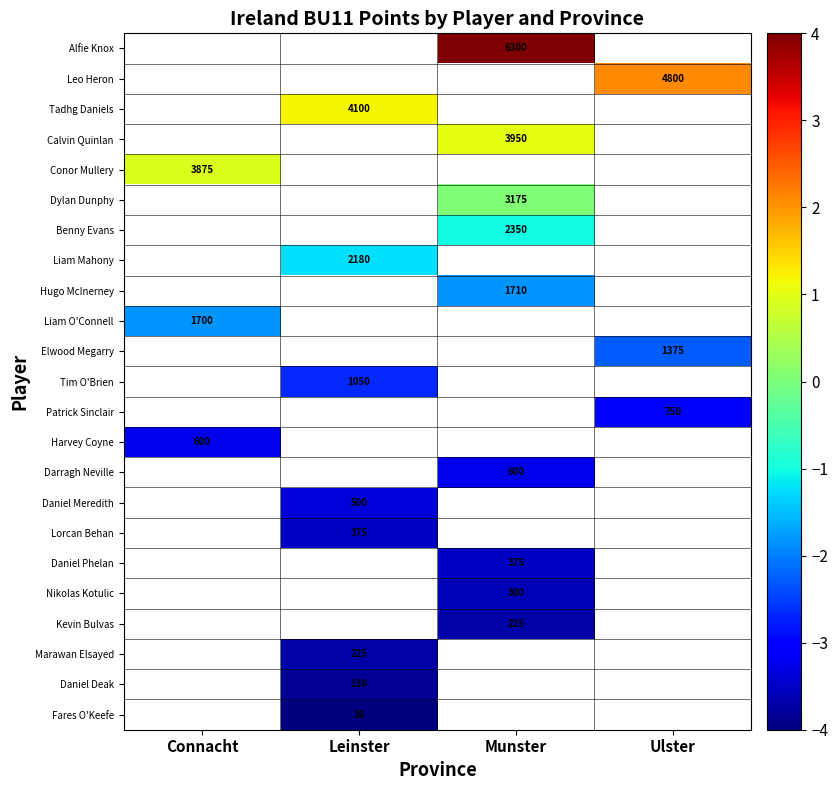

The value of Conor Mullery at Connacht is 1605. True or false?

False